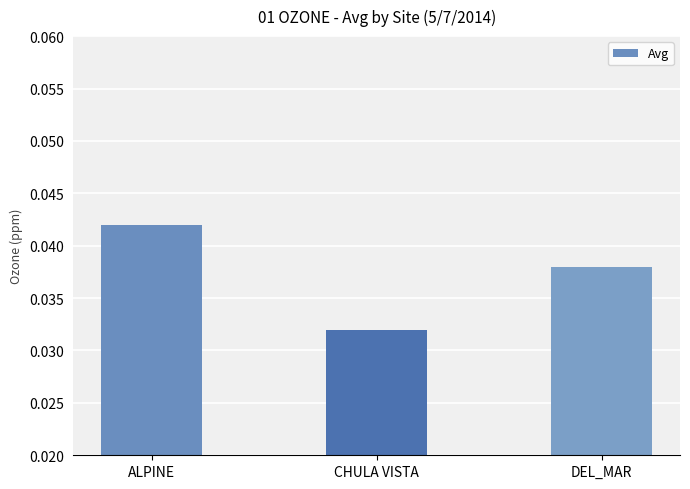

Is it true that the value at CHULA VISTA is 0.1?

False